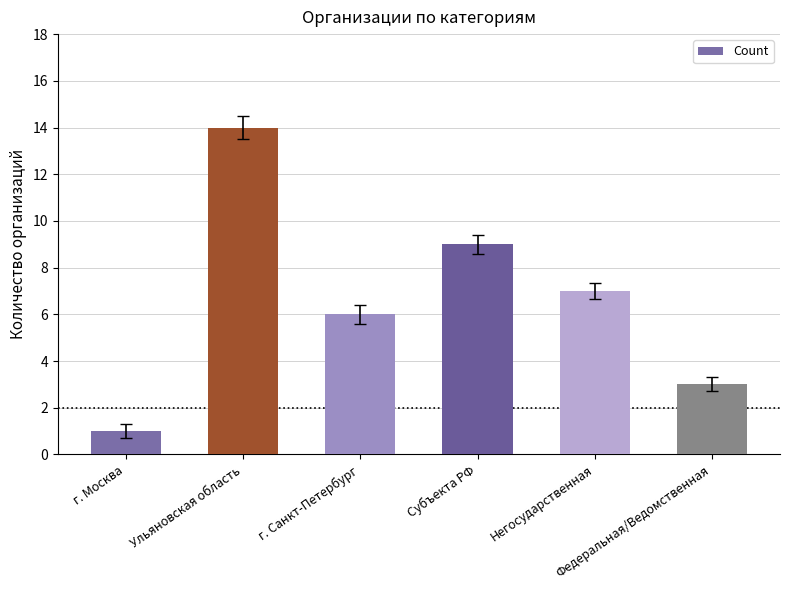

True or false: the data shows 14 at Ульяновская область.

True